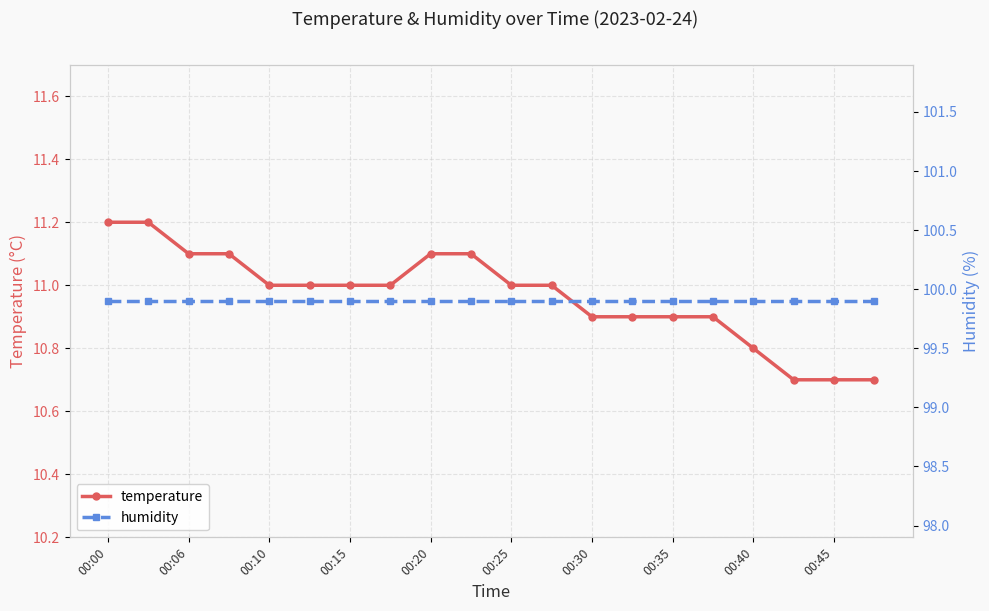

The value of temperature at 00:40 is 10.8. True or false?

True